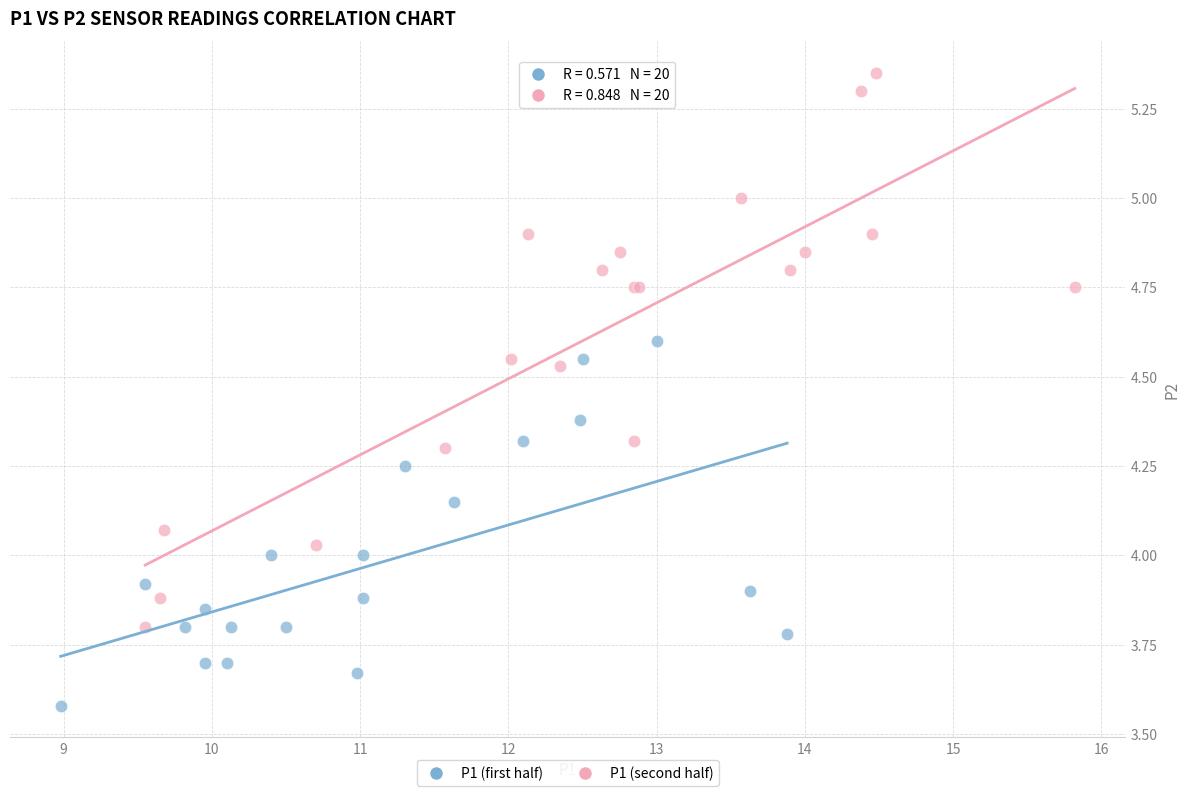

Which series reaches the maximum Y coordinate?

P1 (second half)